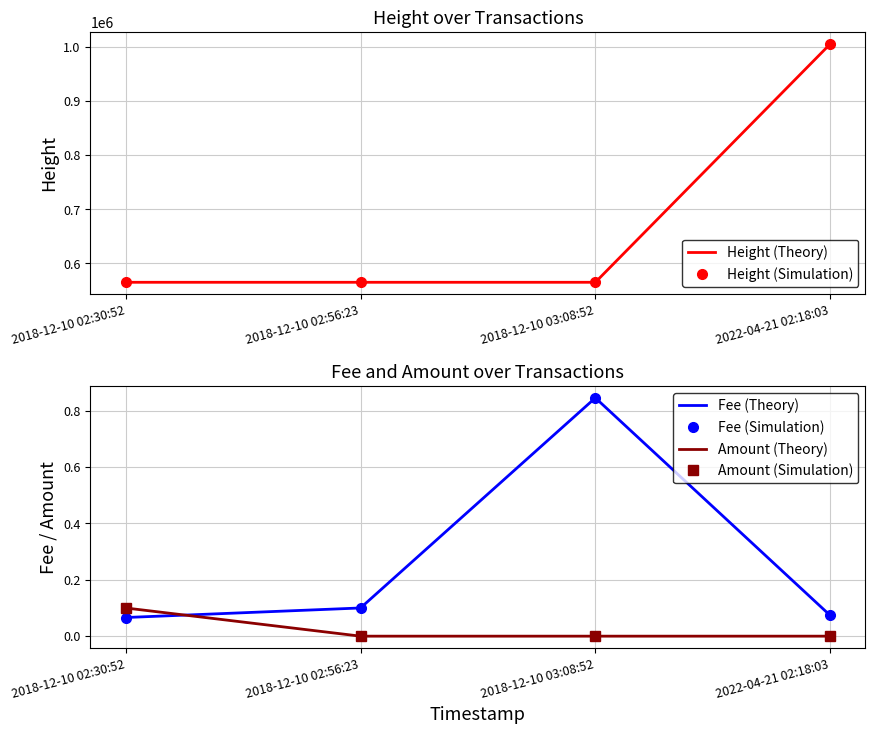

Between 2018-12-10 02:30:52 and 2018-12-10 02:56:23, which series saw the biggest shift?

Height (Theory)